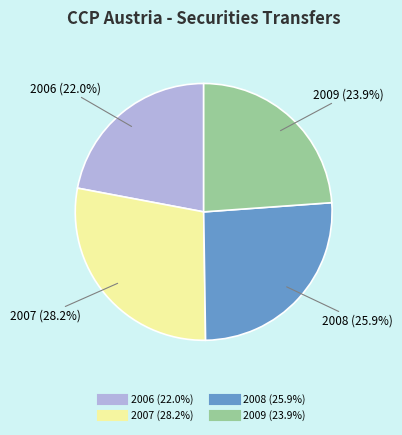

The 2007 slice represents 28% of the pie. True or false?

True